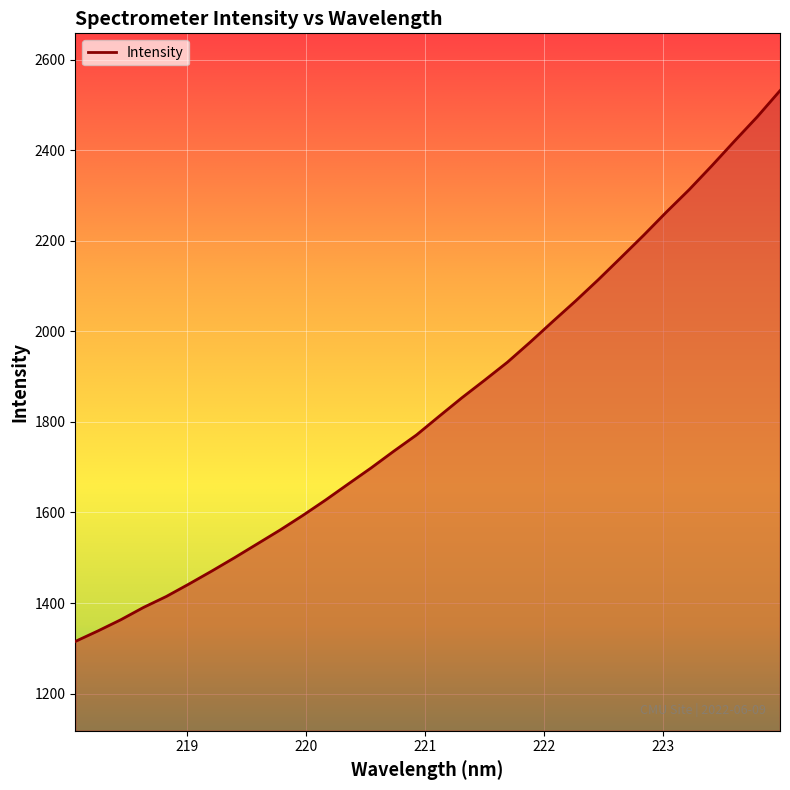

Does the chart have visible grid lines?

Yes